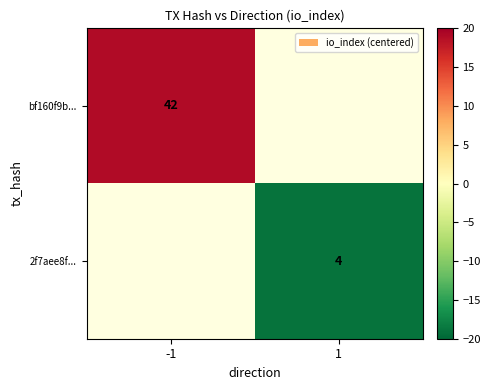

True or false: 2f7aee8f... has a value of 4 at 1.

True